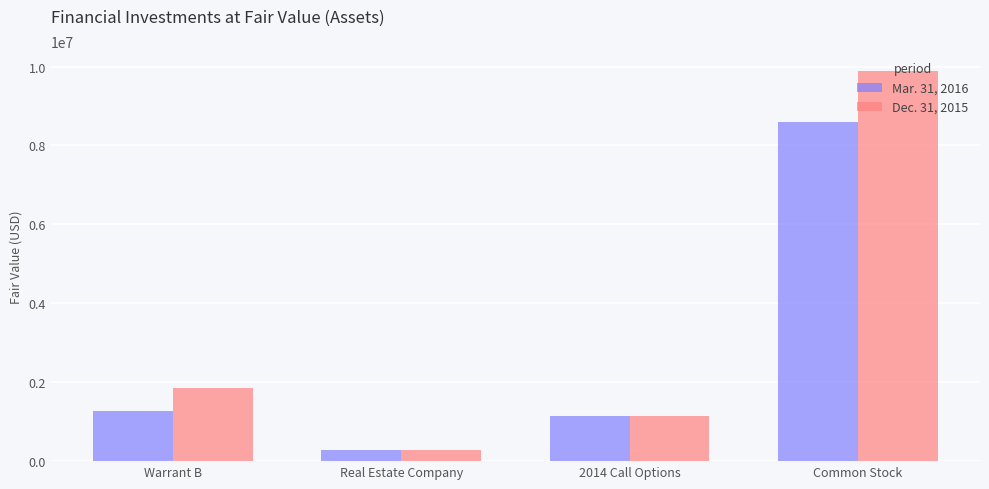

List the labels in order of Dec. 31, 2015 value, smallest first.

Real Estate Company, 2014 Call Options, Warrant B, Common Stock